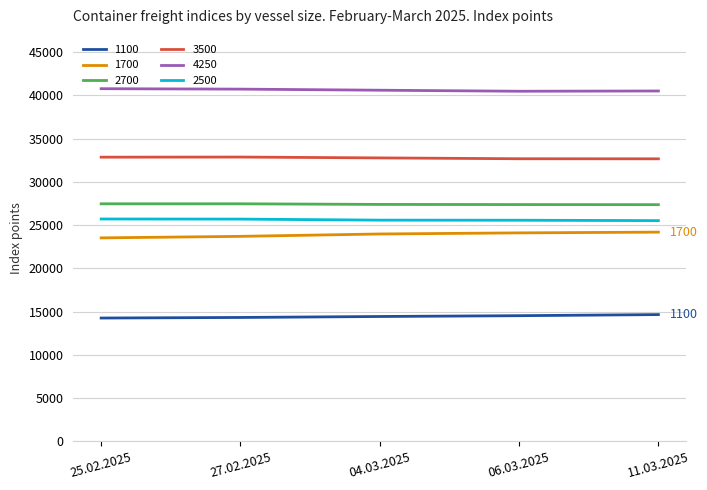

What is the average value of the 1700 series?

23909